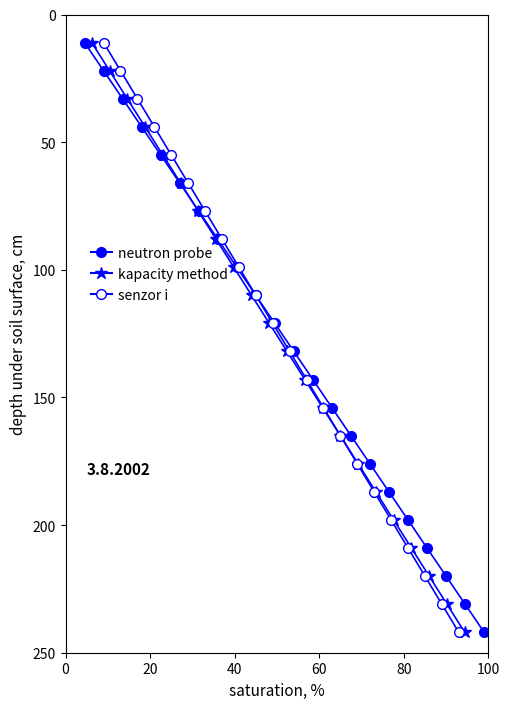

The value of kapacity method at 40 is 45. True or false?

False